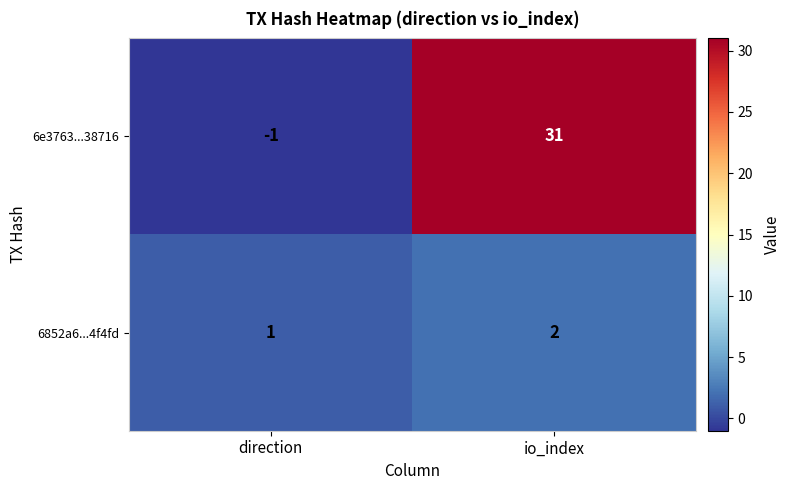

Rank the series by their average value, from lowest to highest.

6852a6...4f4fd, 6e3763...38716